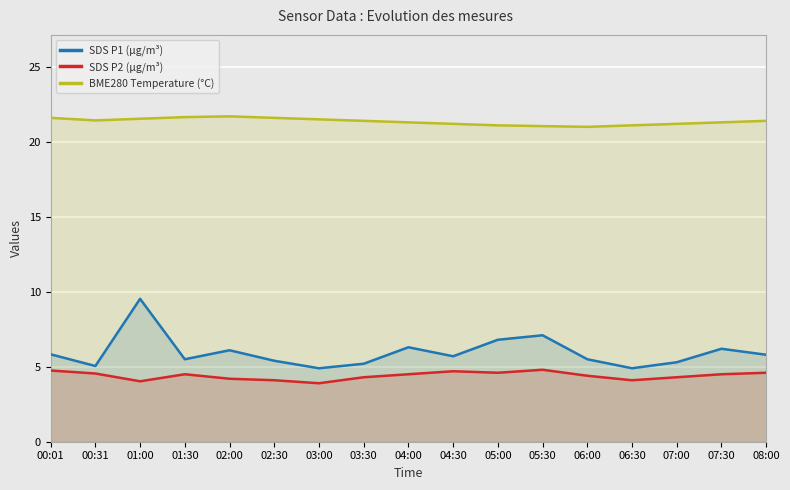

Where is BME280 Temperature (°C) nearest to the value 21?

06:00